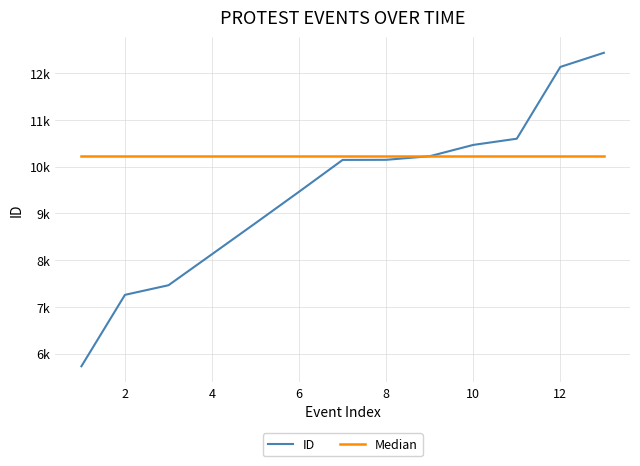

Does the chart display data point markers on the line(s)?

No